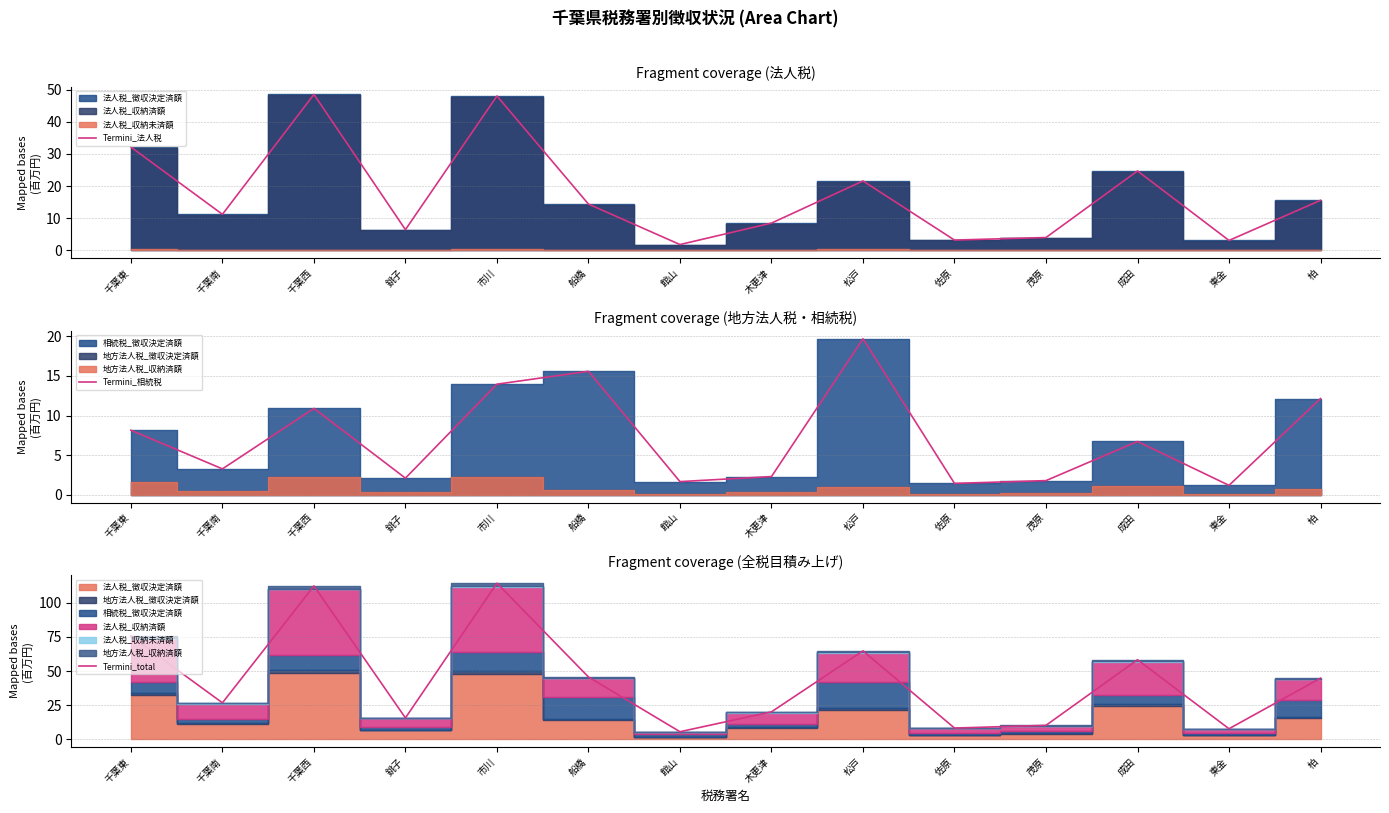

What is the average value of the Termini_法人税 series?

17.4